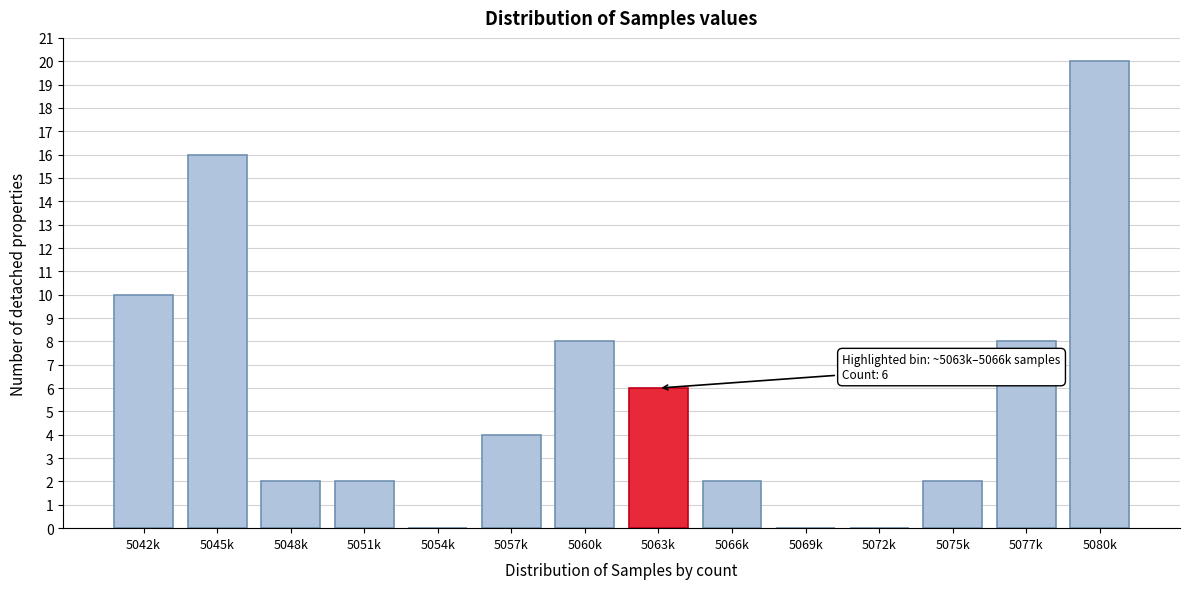

Reading left to right, what are all the values shown in this chart?

5042k=10	5045k=16	5048k=2	5051k=2	5054k=0	5057k=4	5060k=8	5063k=6	5066k=2	5069k=0	5072k=0	5075k=2	5077k=8	5080k=20